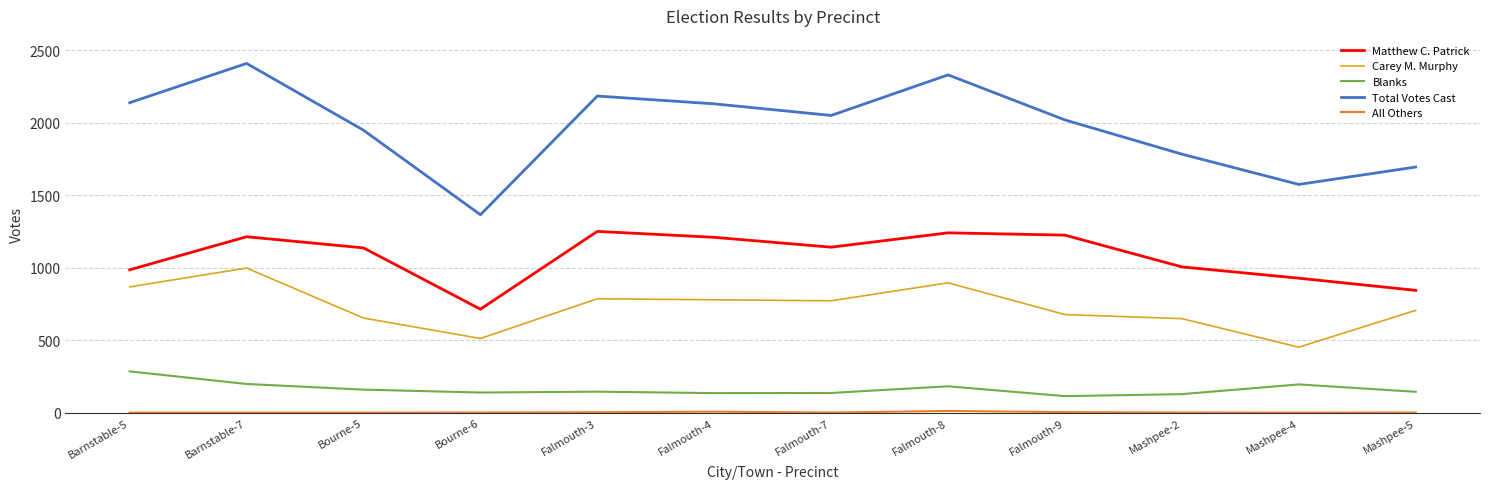

The Total Votes Cast series shows 2313 at Mashpee-4. True or false?

False